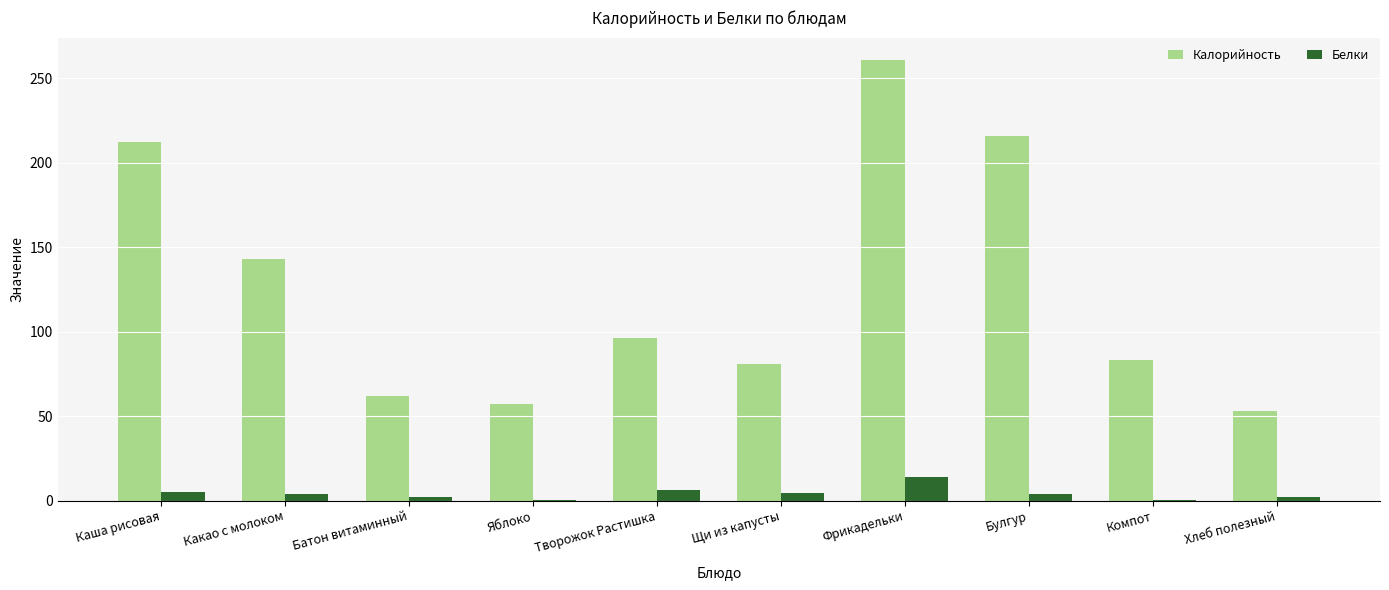

Count the number of categories in the chart.

10